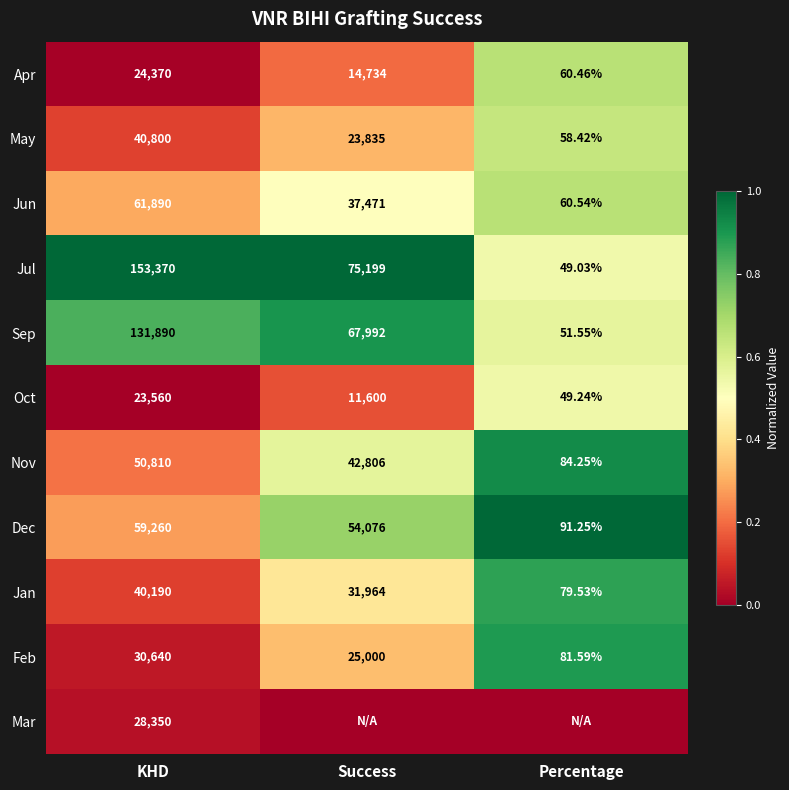

Count the number of categories in the chart.

3